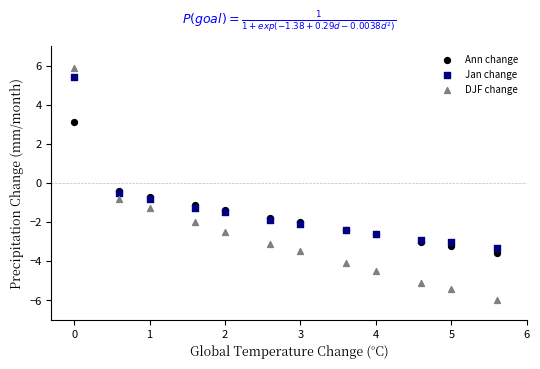

Which series has the widest spread of Y values?

DJF change